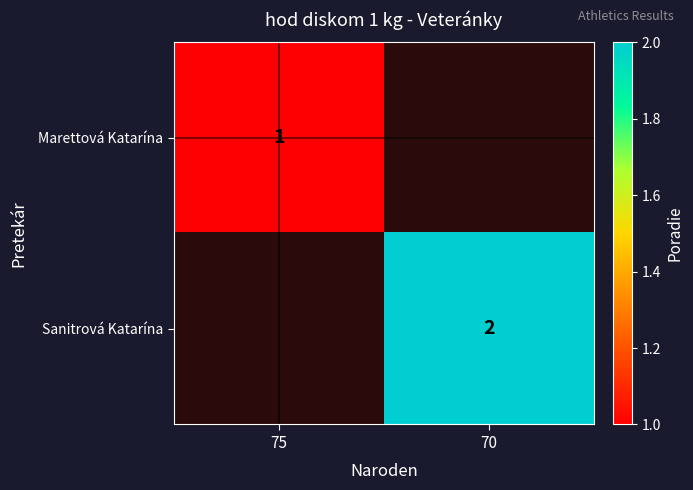

At which category does the chart reach its minimum across all series?

75